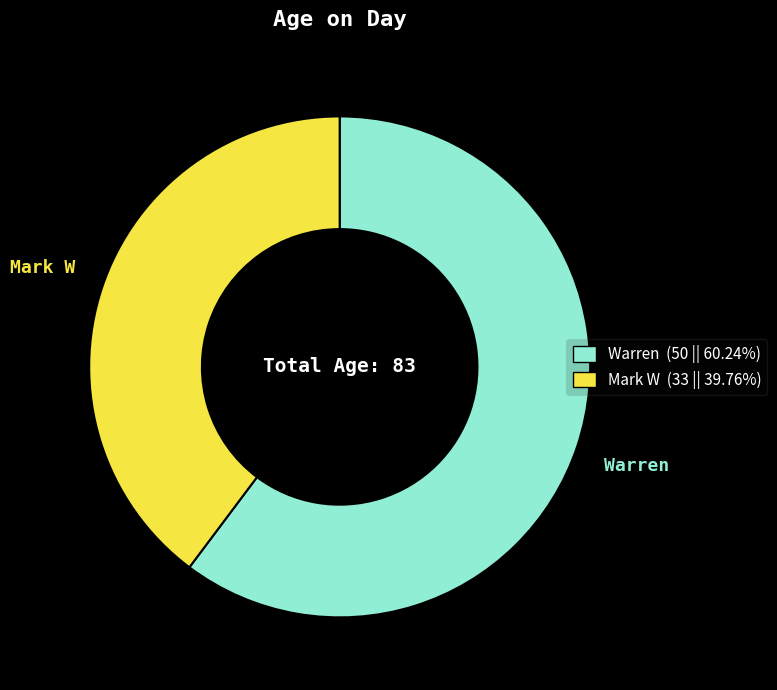

Is Mark W (33 || 39.76%) the majority of the pie?

No